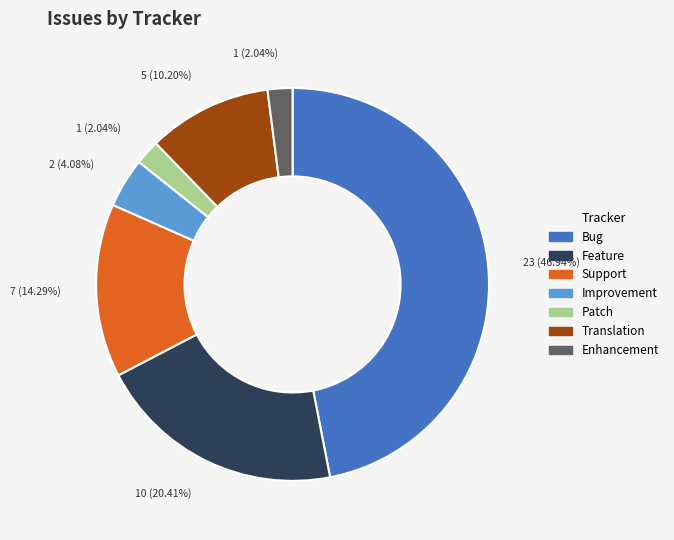

What percentage is the Patch slice, to the nearest percent?

2%